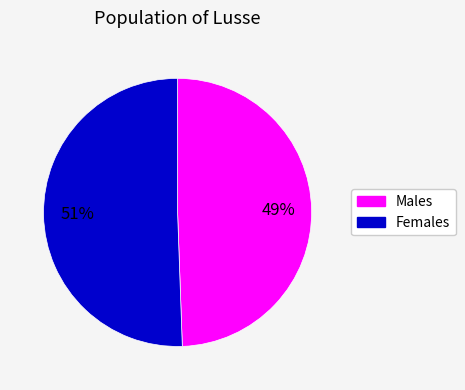

To the nearest percent, what is the average slice percentage?

50%